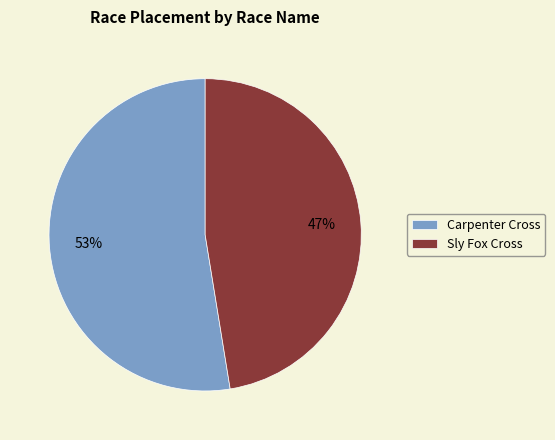

Which slice is the smallest?

Sly Fox Cross